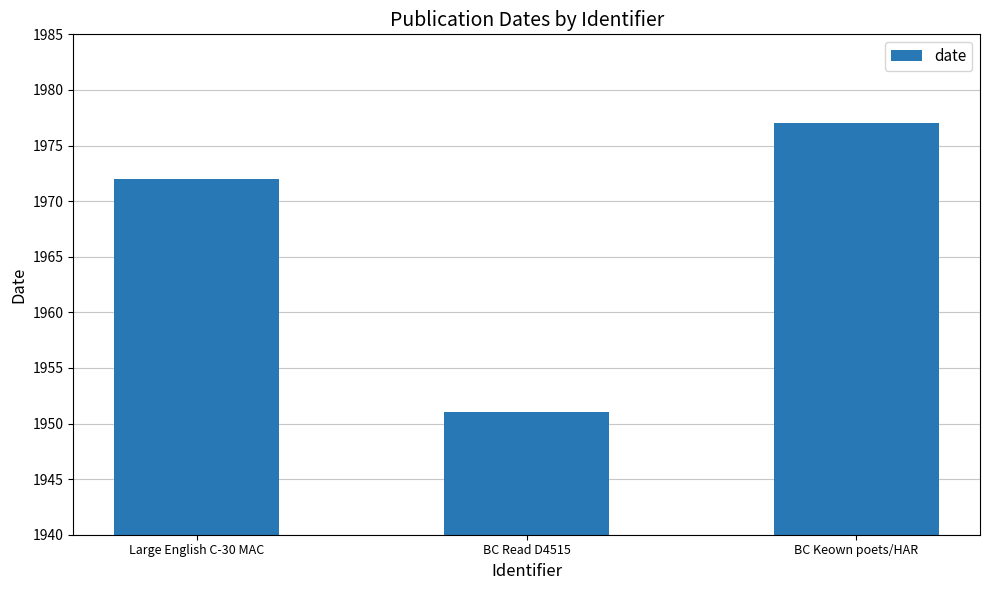

What value does the data have at Large English C-30 MAC, to the nearest 5?

1970